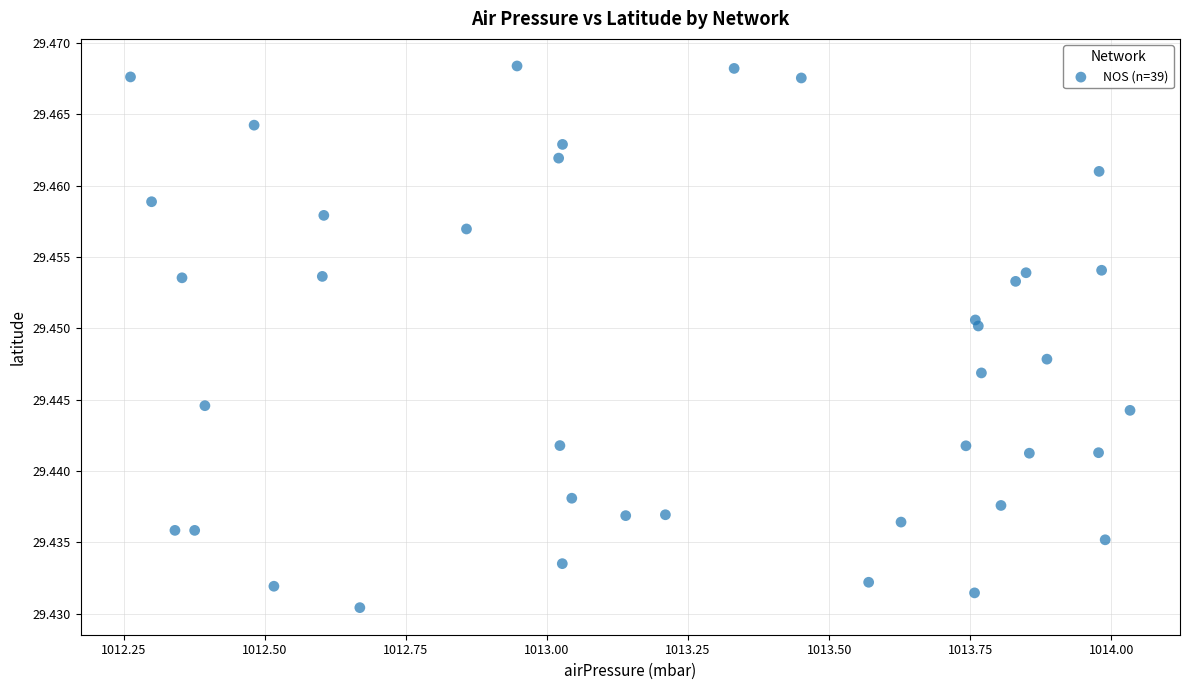

What is the range of X values (max minus min)?

1.8